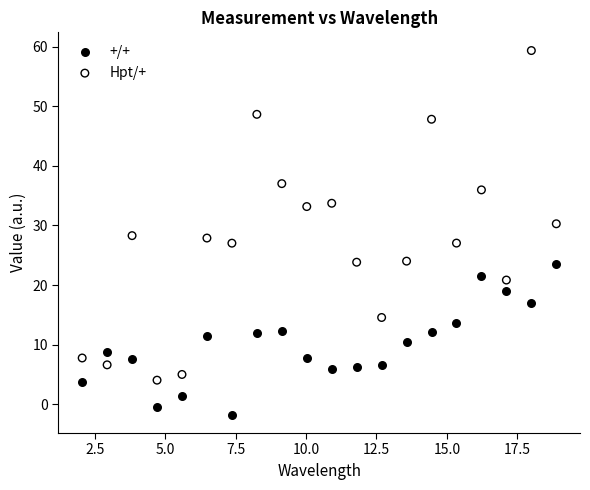

Which series contains the lowest Y value?

+/+